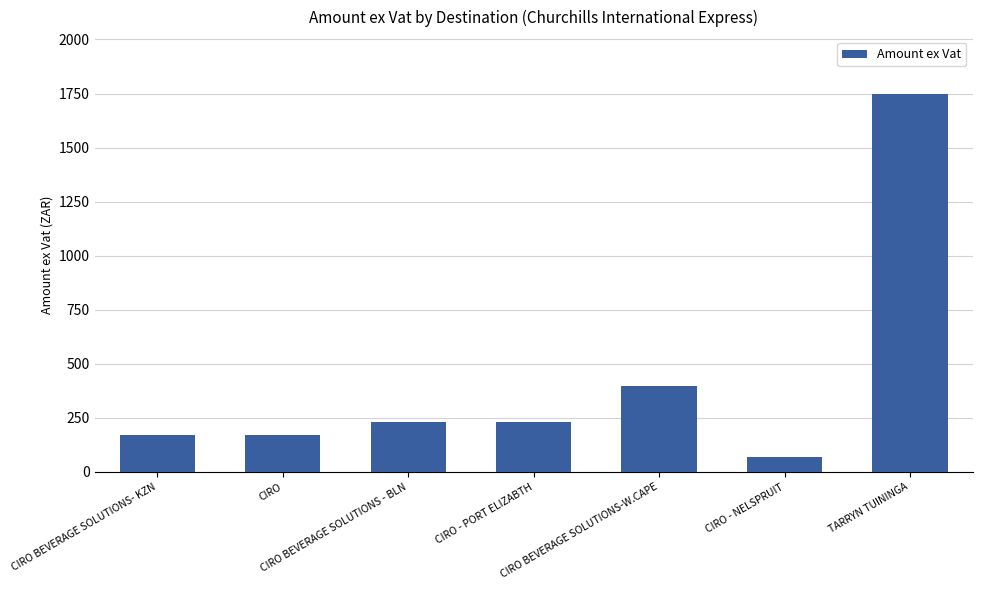

At which category does the chart reach its minimum across all series?

CIRO - NELSPRUIT